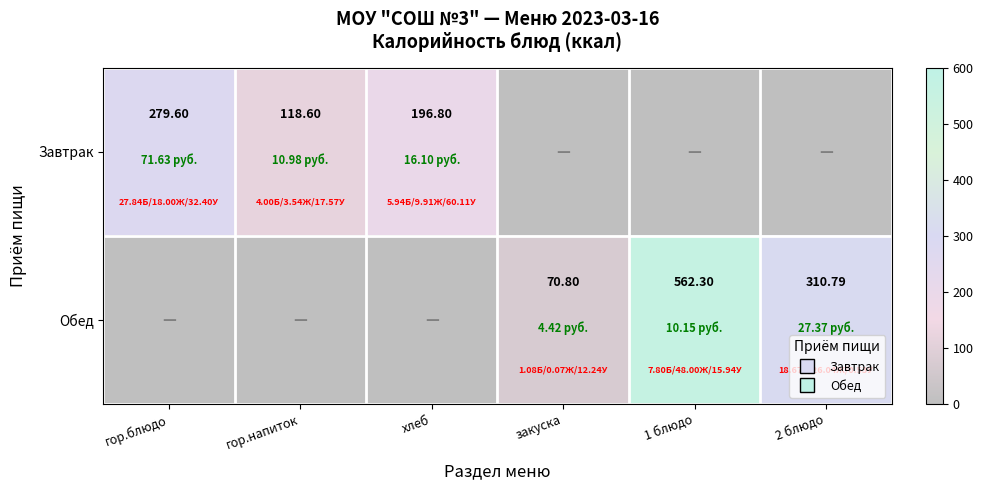

What is the maximum value shown in the chart?

562.3